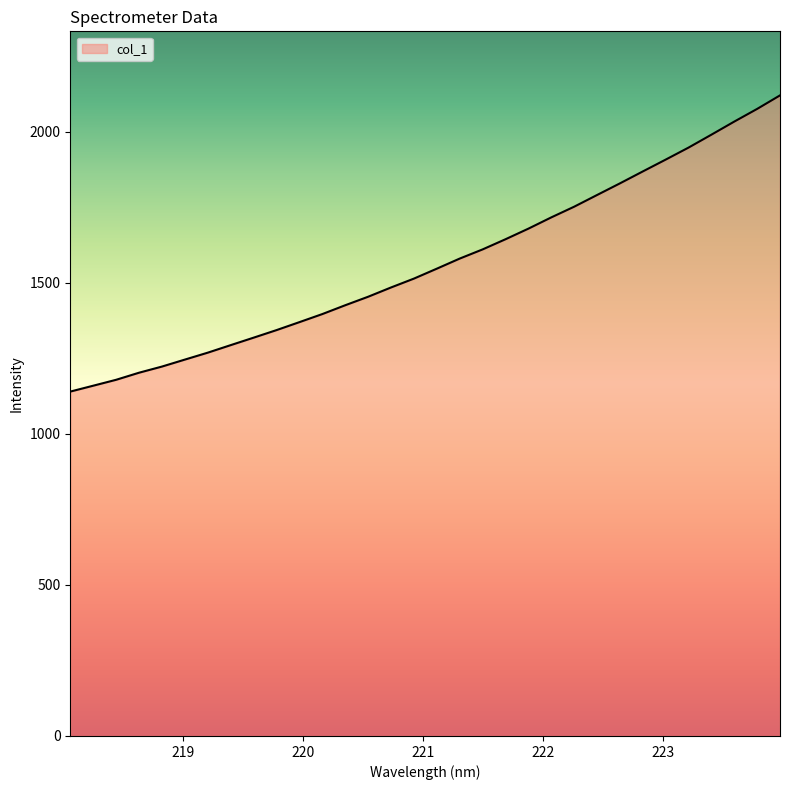

What is the greatest value displayed?

2121.1